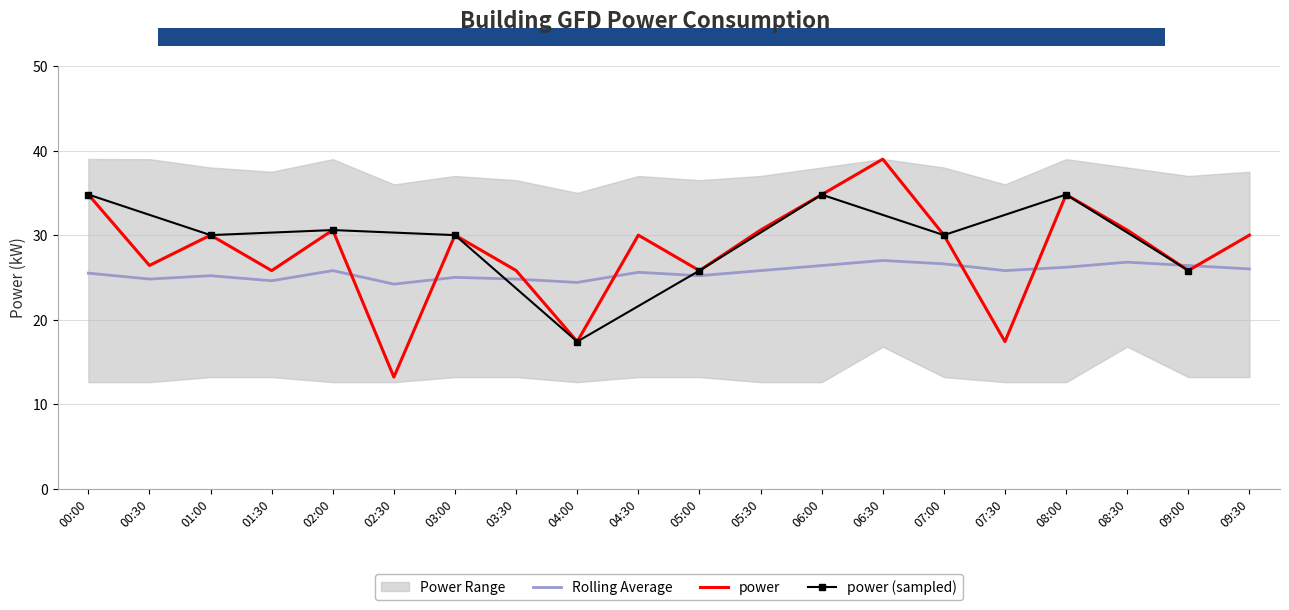

Is it true that power equals 25.8 at 01:30?

True